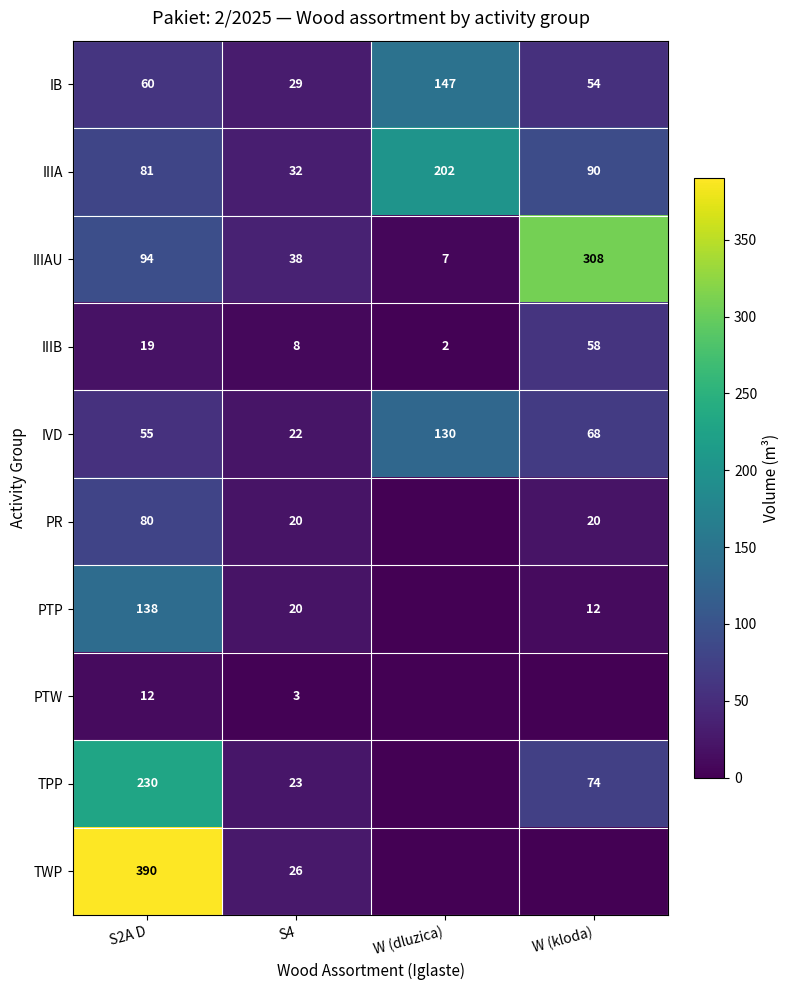

How many series are shown in this chart?

10